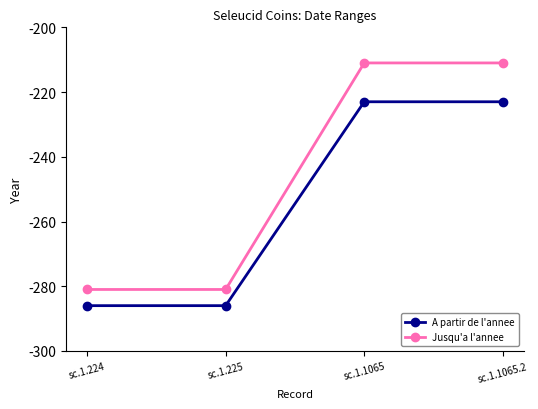

What is the average value of the A partir de l'annee series?

-254